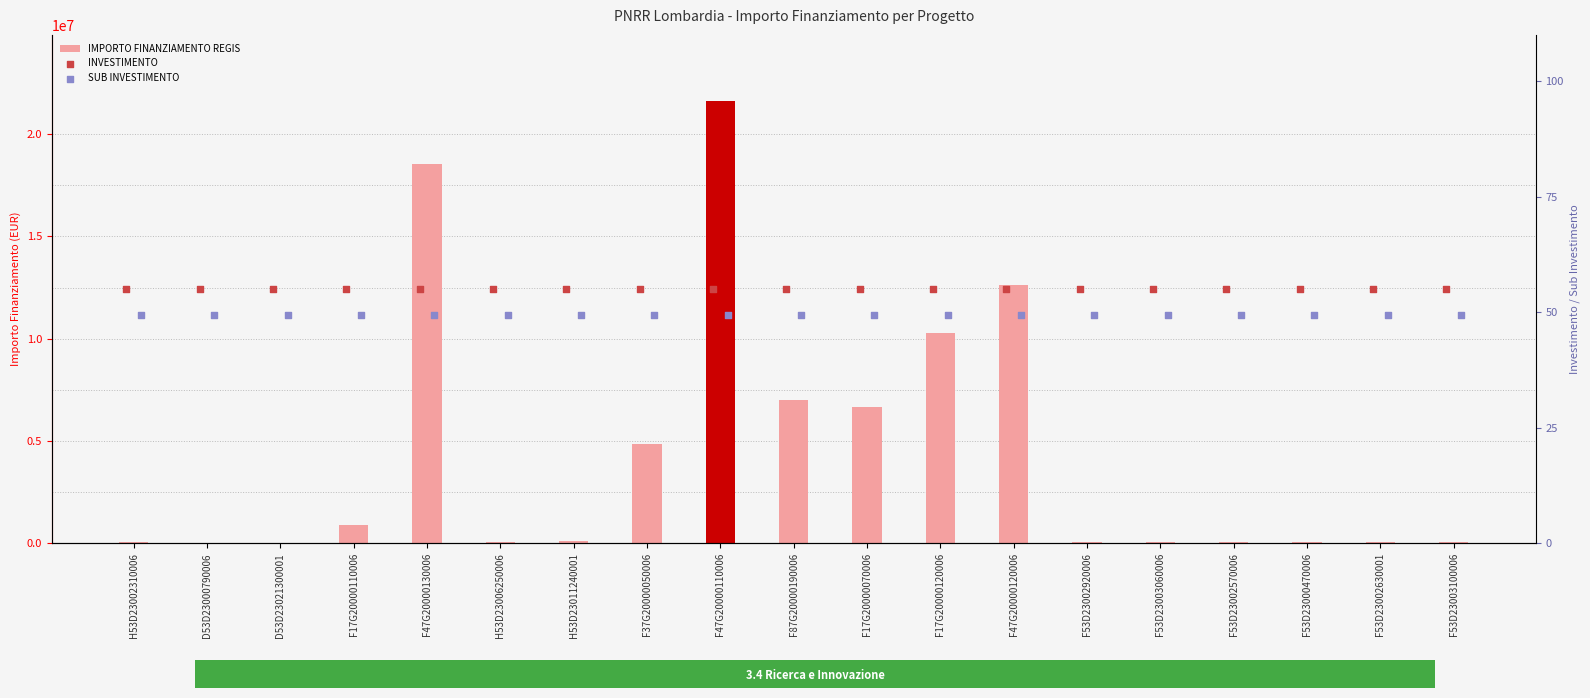

At which category is the sum across all series the highest?

F47G20000110006